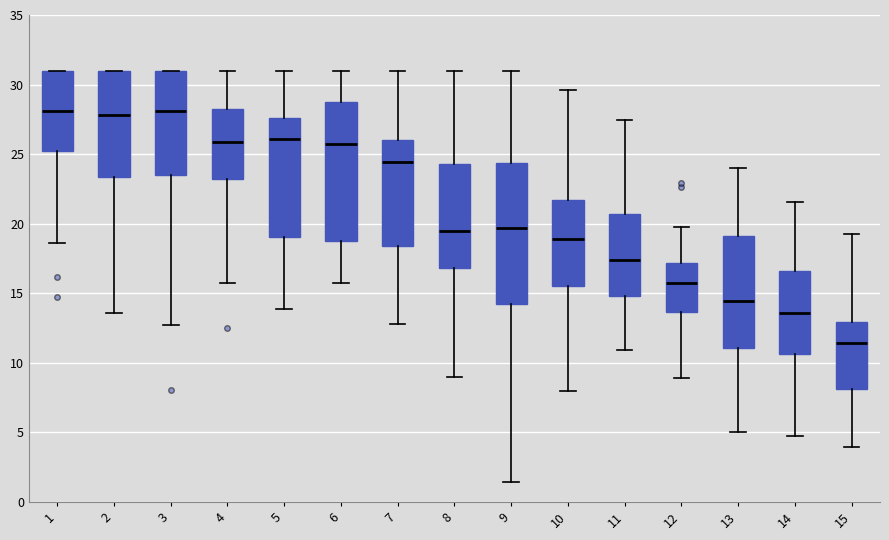

Where does the median line of the box at x = 8 sit on the y-axis? The values are not printed on the chart, so give them approximately, as read against the axis.

19.5